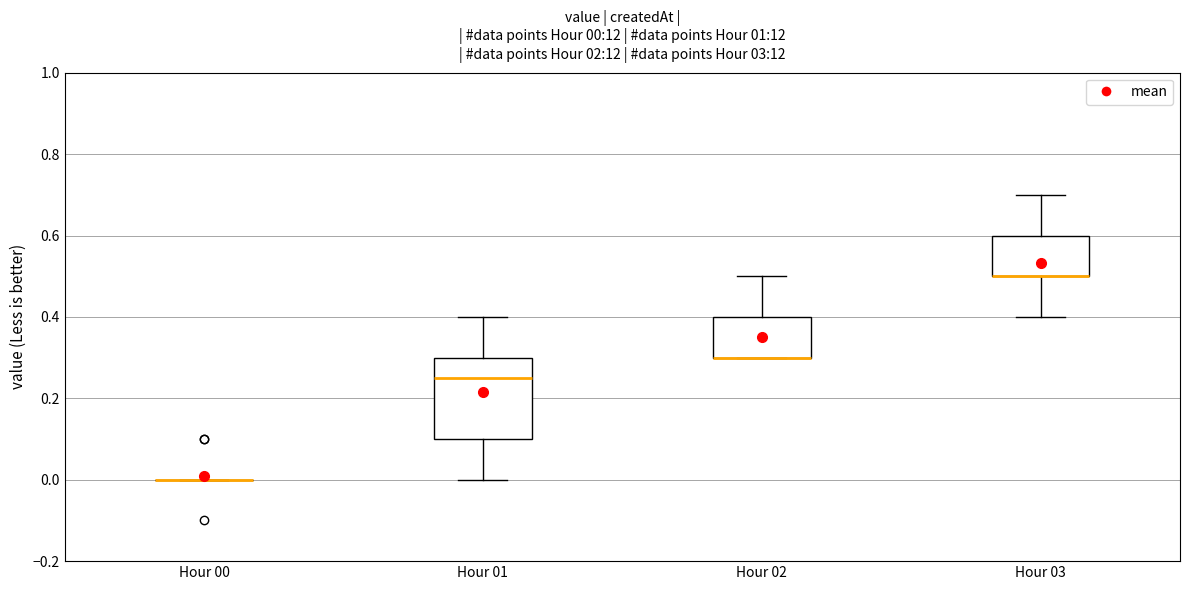

Comparing the boxes themselves (not the whiskers), which one is the tallest?

Hour 01